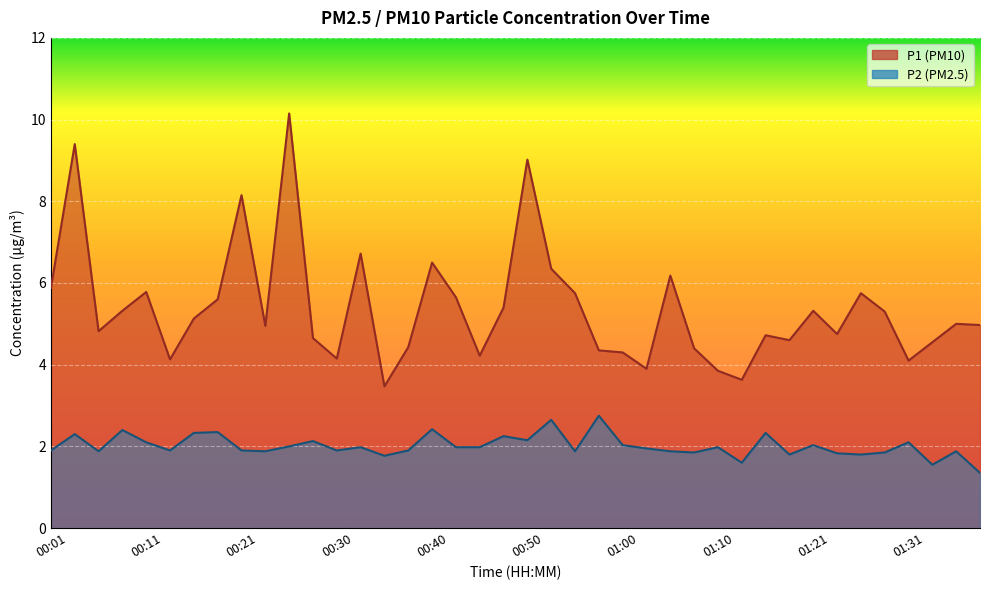

At how many categories does at least one series exceed 4?

36